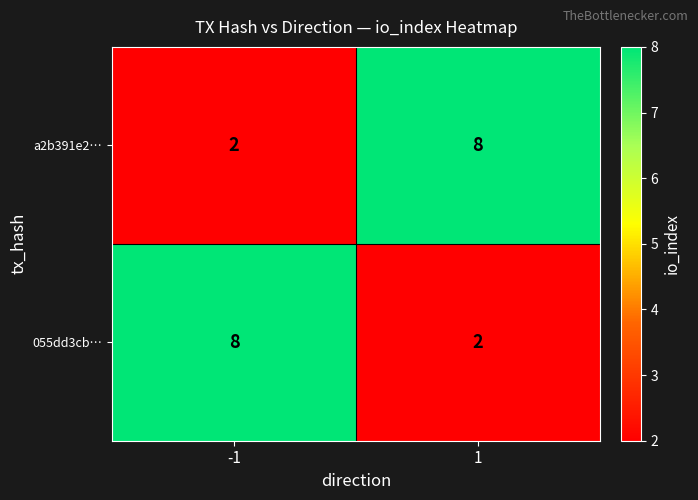

The value of 055dd3cb… at -1 is 3. True or false?

False